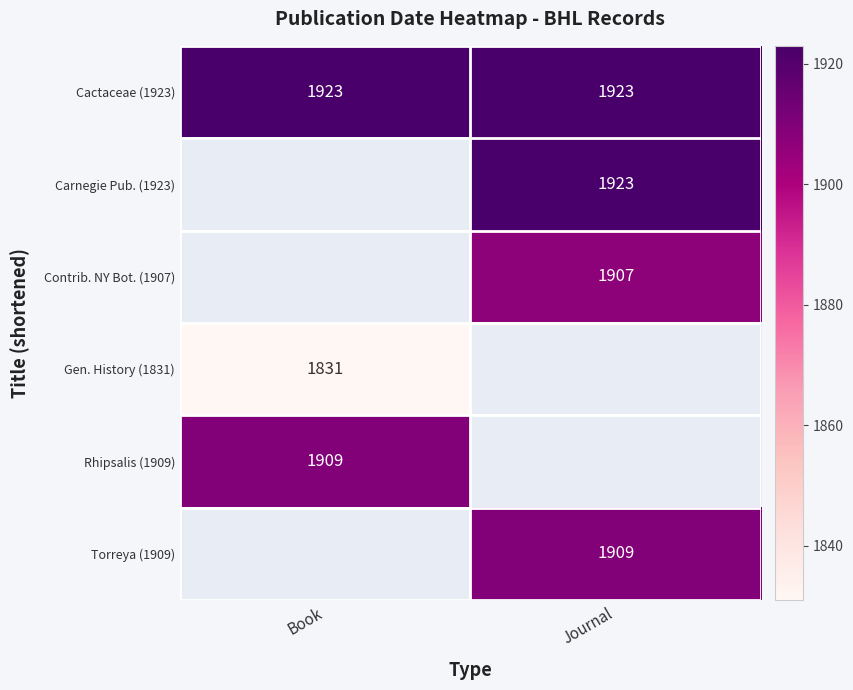

Is the value of Torreya (1909) at Journal greater than the value of Cactaceae (1923) at Journal?

No